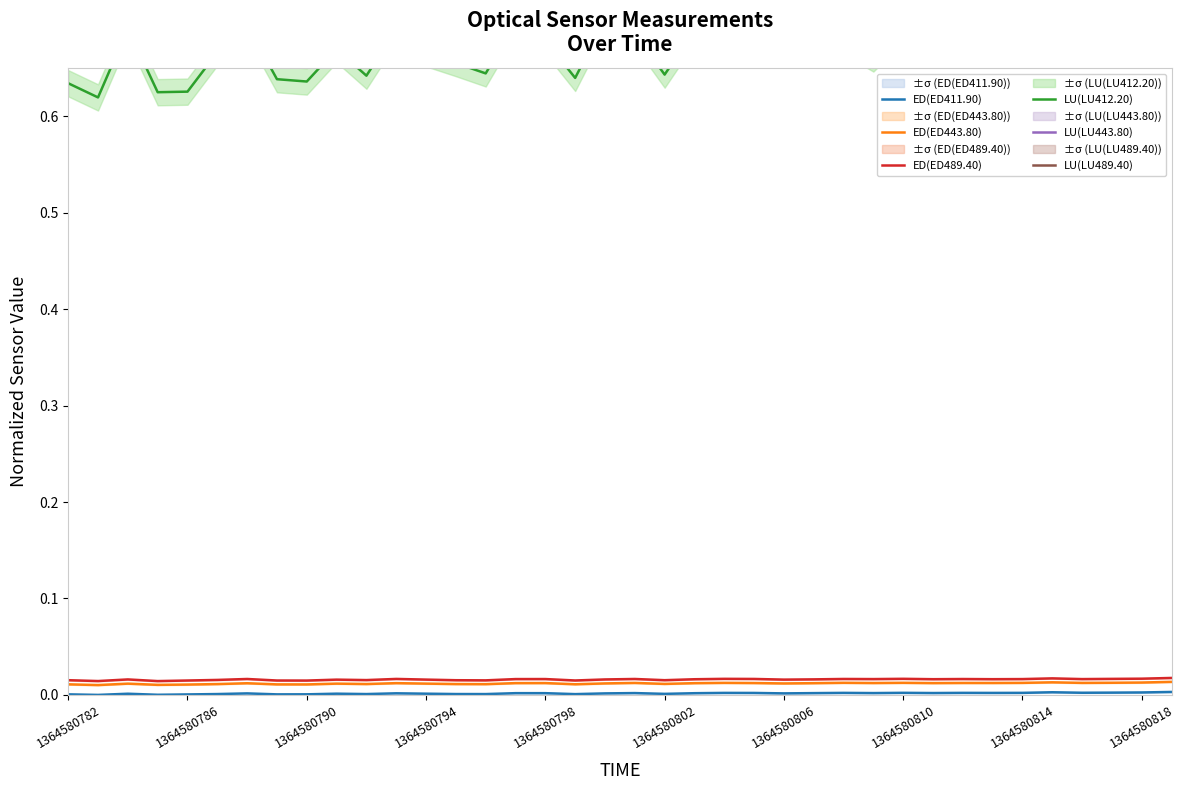

Reading left to right, extract all data points from this chart.

ED(ED411.90): 0.0	0.0	0.0	0.0	0.0	0.0	0.0	0.0	0.0	0.0	0.0	0.0	0.0	0.0	0.0	0.0	0.0	0.0	0.0	0.0	0.0	0.0	0.0	0.0	0.0	0.0	0.0	0.0	0.0	0.0	0.0	0.0	0.0	0.0	0.0	0.0	0.0	0.0
ED(ED443.80): 0.0	0.0	0.0	0.0	0.0	0.0	0.0	0.0	0.0	0.0	0.0	0.0	0.0	0.0	0.0	0.0	0.0	0.0	0.0	0.0	0.0	0.0	0.0	0.0	0.0	0.0	0.0	0.0	0.0	0.0	0.0	0.0	0.0	0.0	0.0	0.0	0.0	0.0
ED(ED489.40): 0.0	0.0	0.0	0.0	0.0	0.0	0.0	0.0	0.0	0.0	0.0	0.0	0.0	0.0	0.0	0.0	0.0	0.0	0.0	0.0	0.0	0.0	0.0	0.0	0.0	0.0	0.0	0.0	0.0	0.0	0.0	0.0	0.0	0.0	0.0	0.0	0.0	0.0
LU(LU412.20): 0.6	0.6	0.7	0.6	0.6	0.7	0.7	0.6	0.6	0.7	0.6	0.7	0.7	0.7	0.6	0.7	0.7	0.6	0.7	0.7	0.6	0.7	0.7	0.7	0.7	0.7	0.7	0.7	0.7	0.7	0.7	0.7	0.7	0.7	0.7	0.7	0.7	0.7
LU(LU443.80): 0.9	0.9	1.0	0.9	0.9	0.9	1.0	0.9	0.9	0.9	0.9	1.0	0.9	0.9	0.9	1.0	0.9	0.9	1.0	1.0	0.9	1.0	1.0	1.0	0.9	0.9	0.9	0.9	1.0	1.0	1.0	0.9	1.0	1.0	1.0	0.9	1.0	1.0
LU(LU489.40): 0.9	0.9	1.0	0.9	0.9	0.9	1.0	0.9	0.9	0.9	0.9	1.0	0.9	0.9	0.9	1.0	0.9	0.9	1.0	1.0	0.9	1.0	1.0	1.0	0.9	1.0	0.9	0.9	1.0	1.0	1.0	0.9	1.0	1.0	1.0	0.9	1.0	1.0